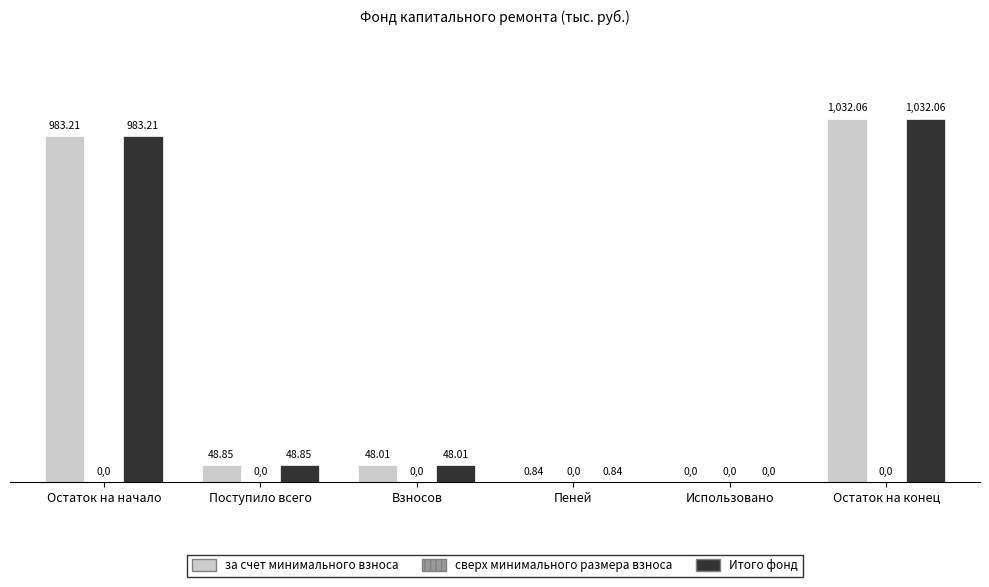

What is the sum of the Итого фонд values at Поступило всего and Взносов?

96.9